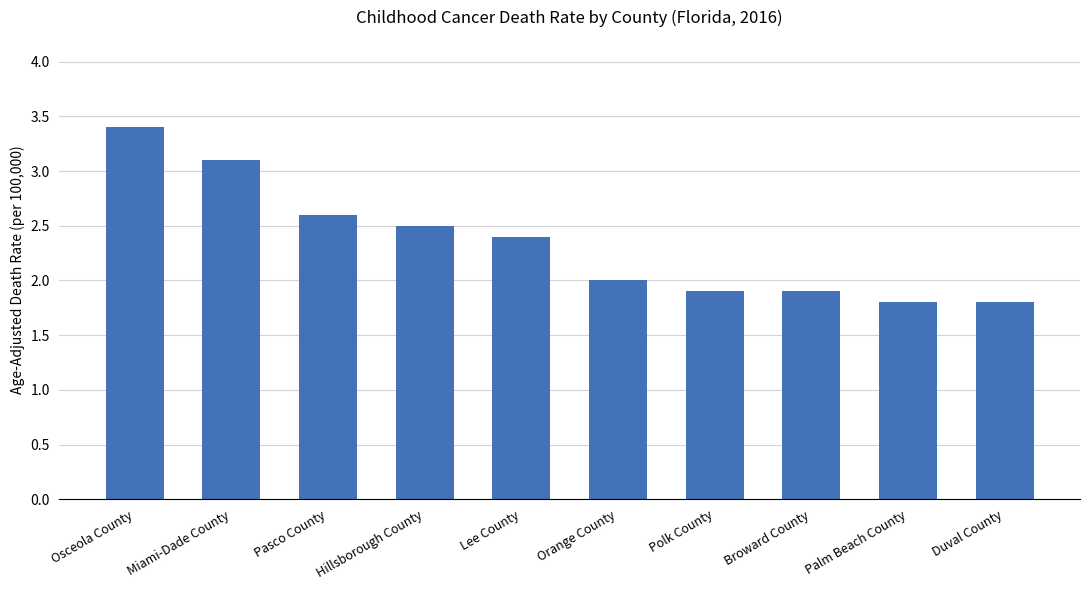

Where does the data first go above 2?

Osceola County